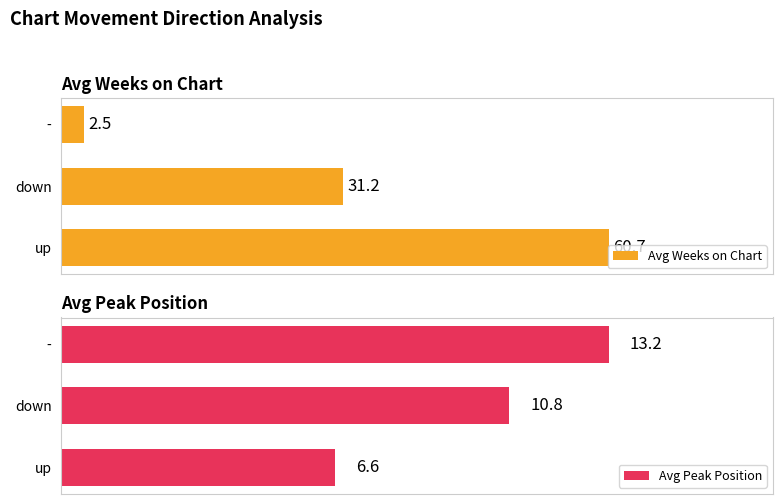

Rank the categories by Avg Weeks on Chart value from lowest to highest.

-, down, up